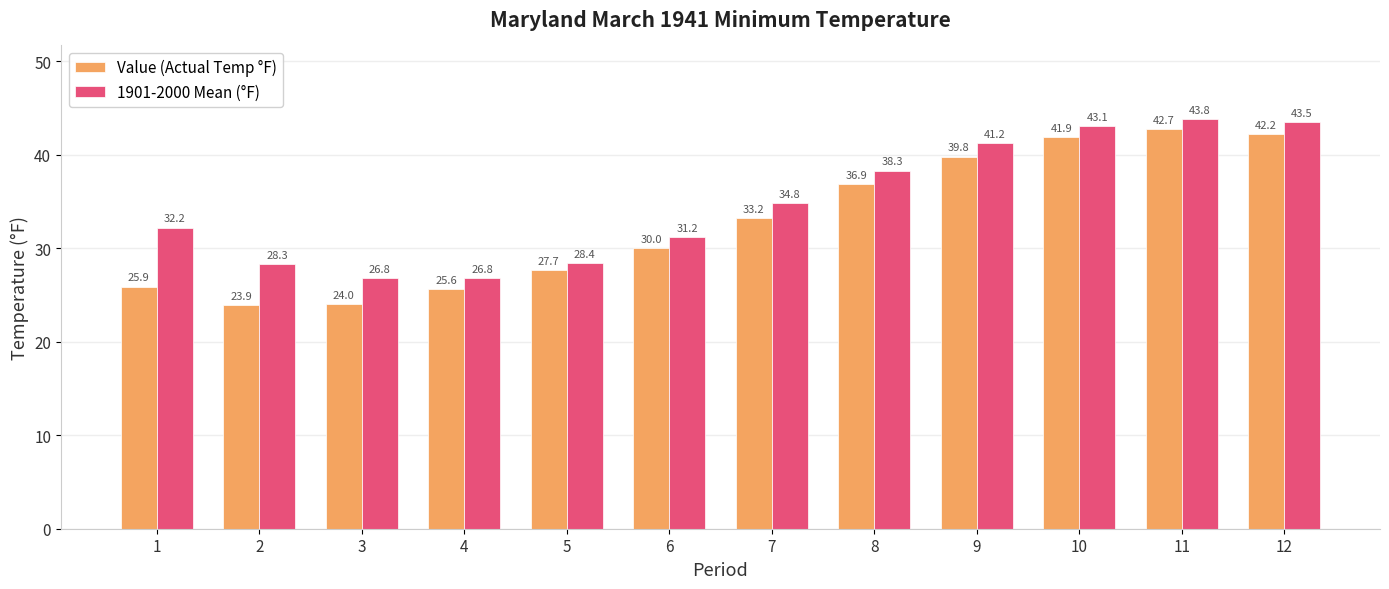

At how many categories does at least one series exceed 33?

6